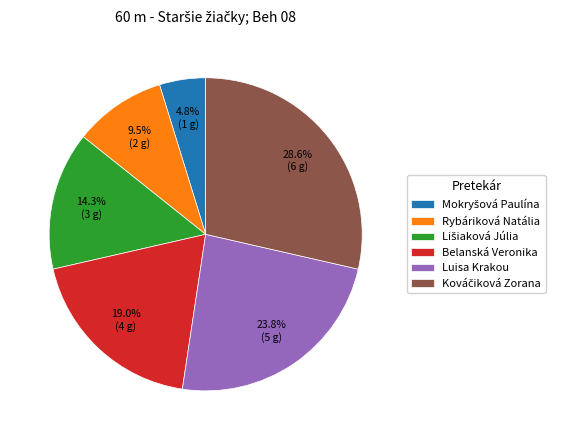

How many segments does this pie chart have?

6